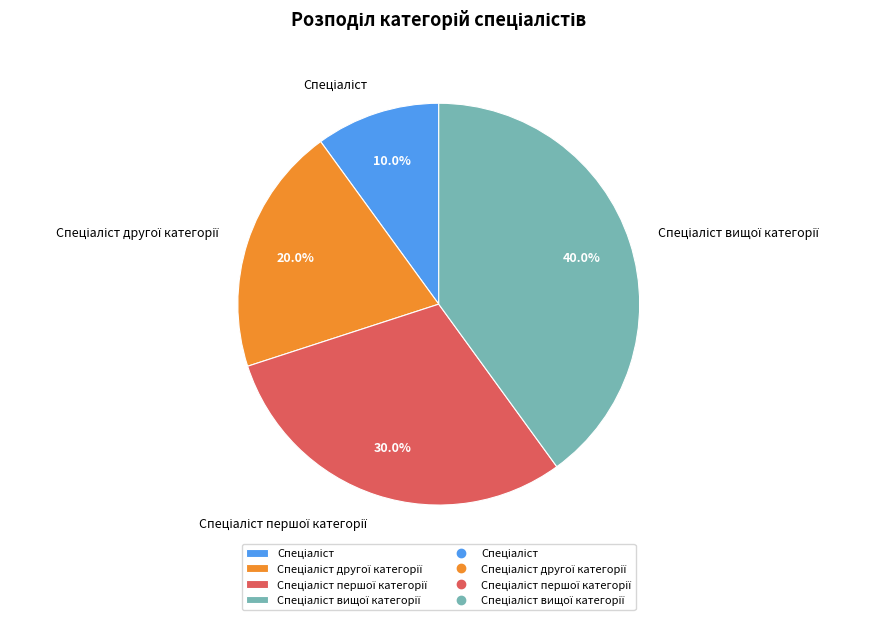

Is there any slice that represents more than half of the pie?

No